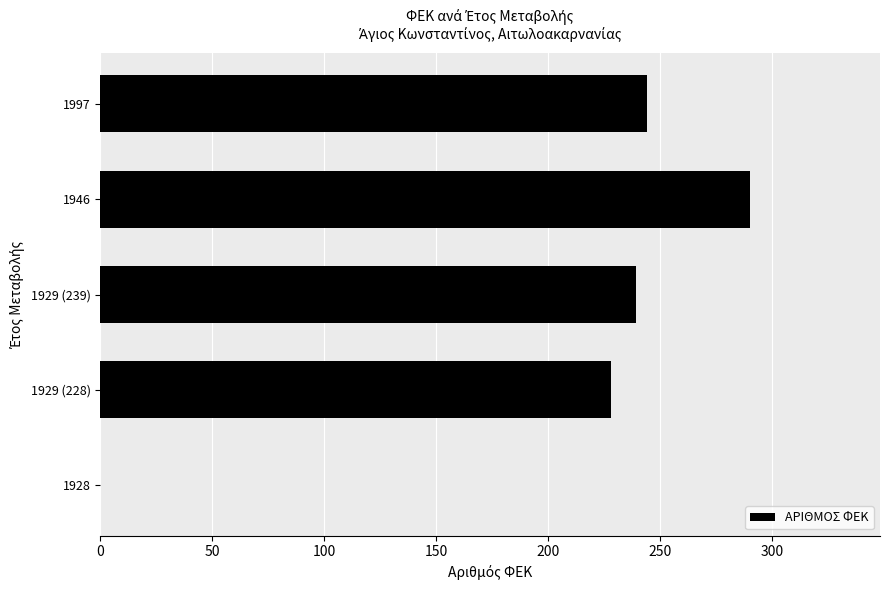

What is the sum of the values at 1946 and 1997?

534